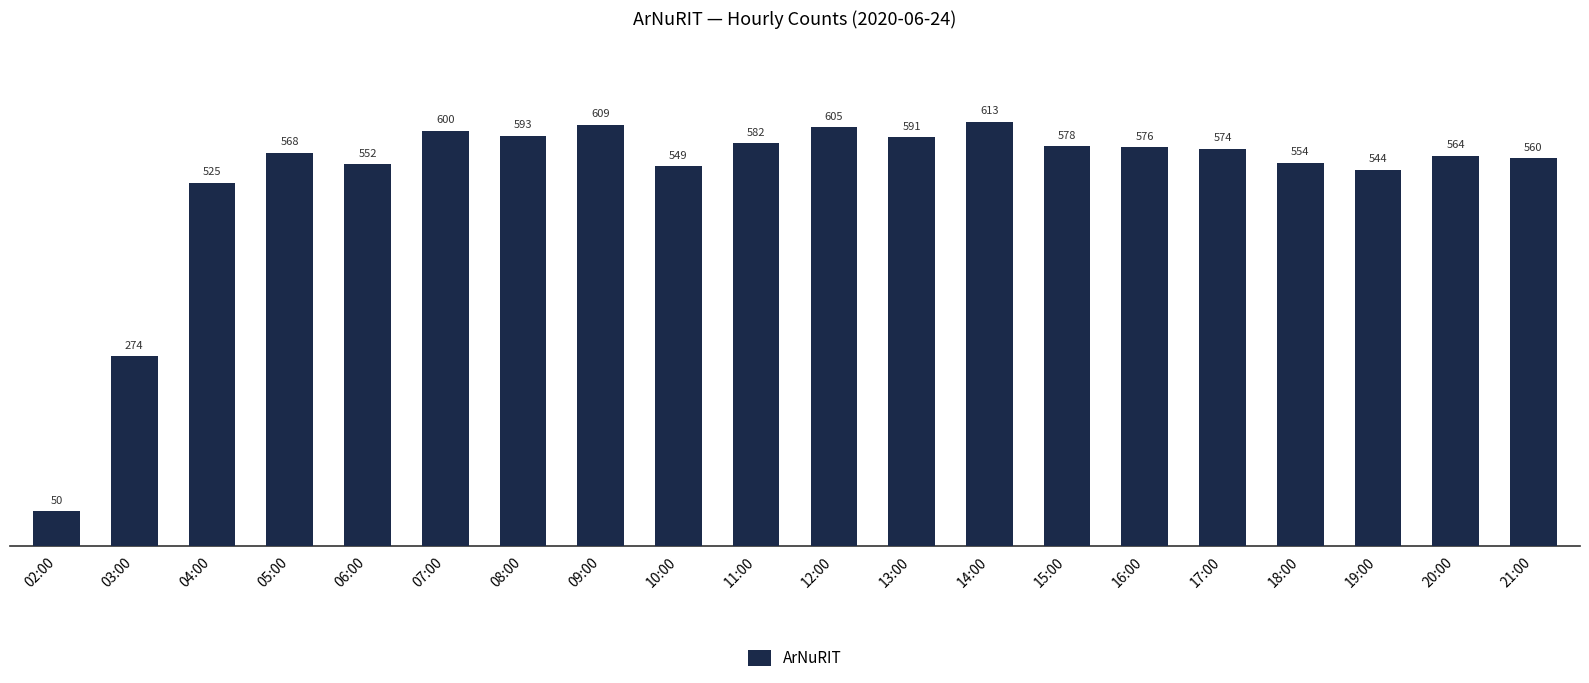

What is the ratio of the value at 03:00 to the value at 15:00?

0.5